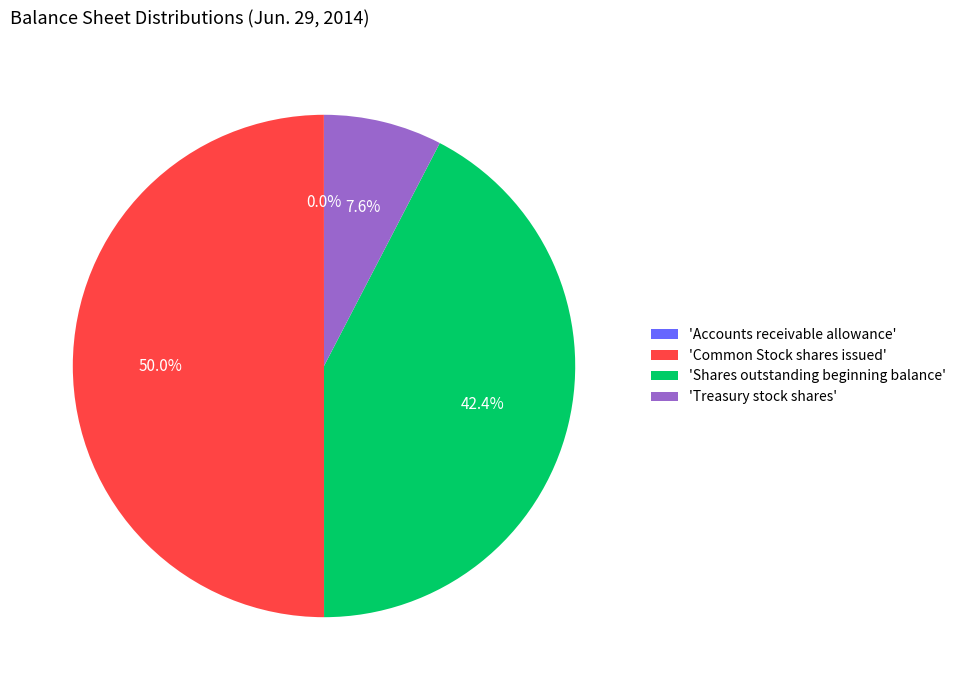

What is the largest slice in the pie chart?

'Common Stock shares issued'